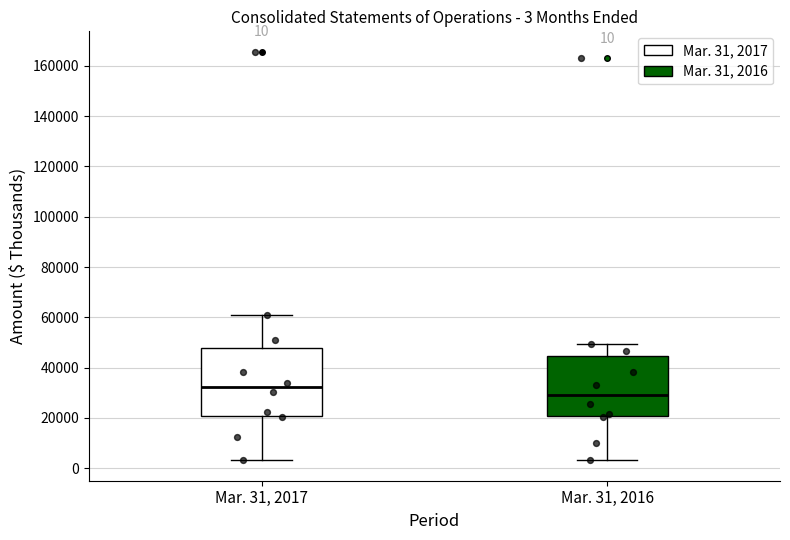

Which box's median line is the highest?

Mar. 31, 2017